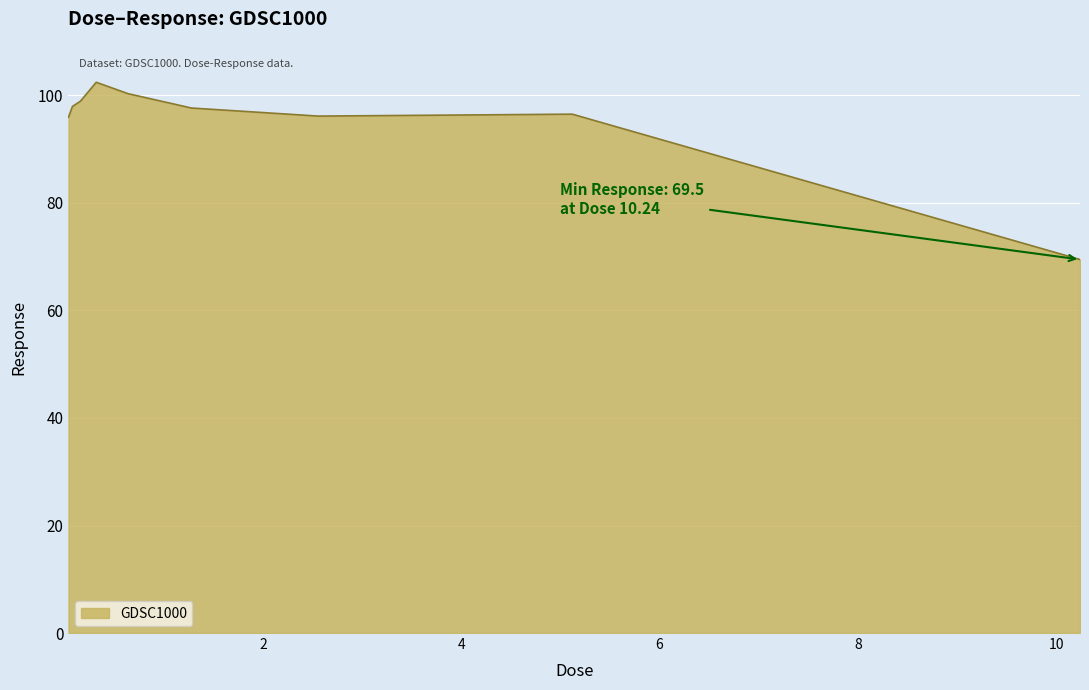

What is the difference between the maximum and minimum values?

33.0